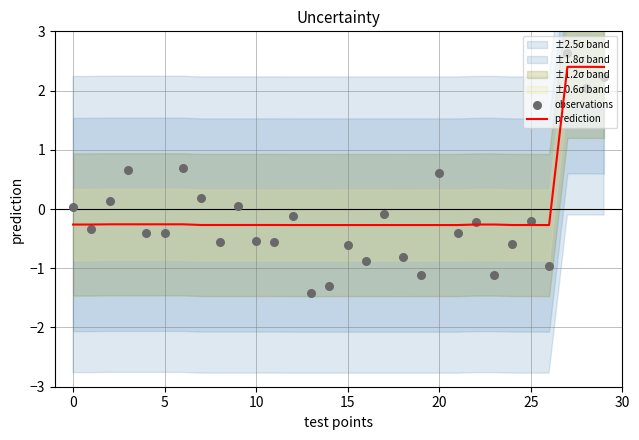

At which category is the sum across all series the highest?

27